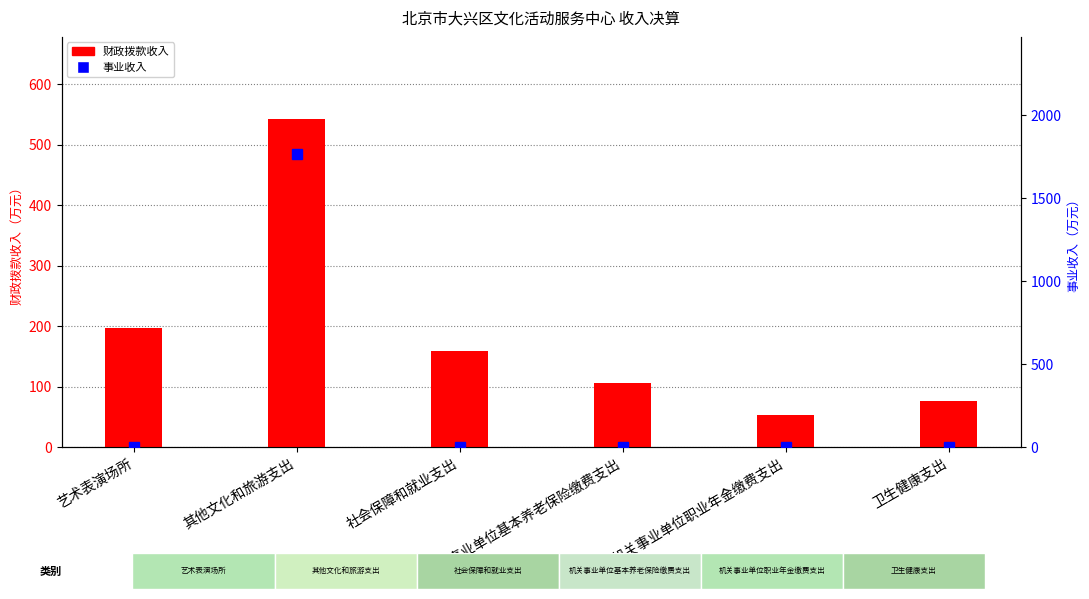

Rank the series by their average value, from highest to lowest.

事业收入, 财政拨款收入